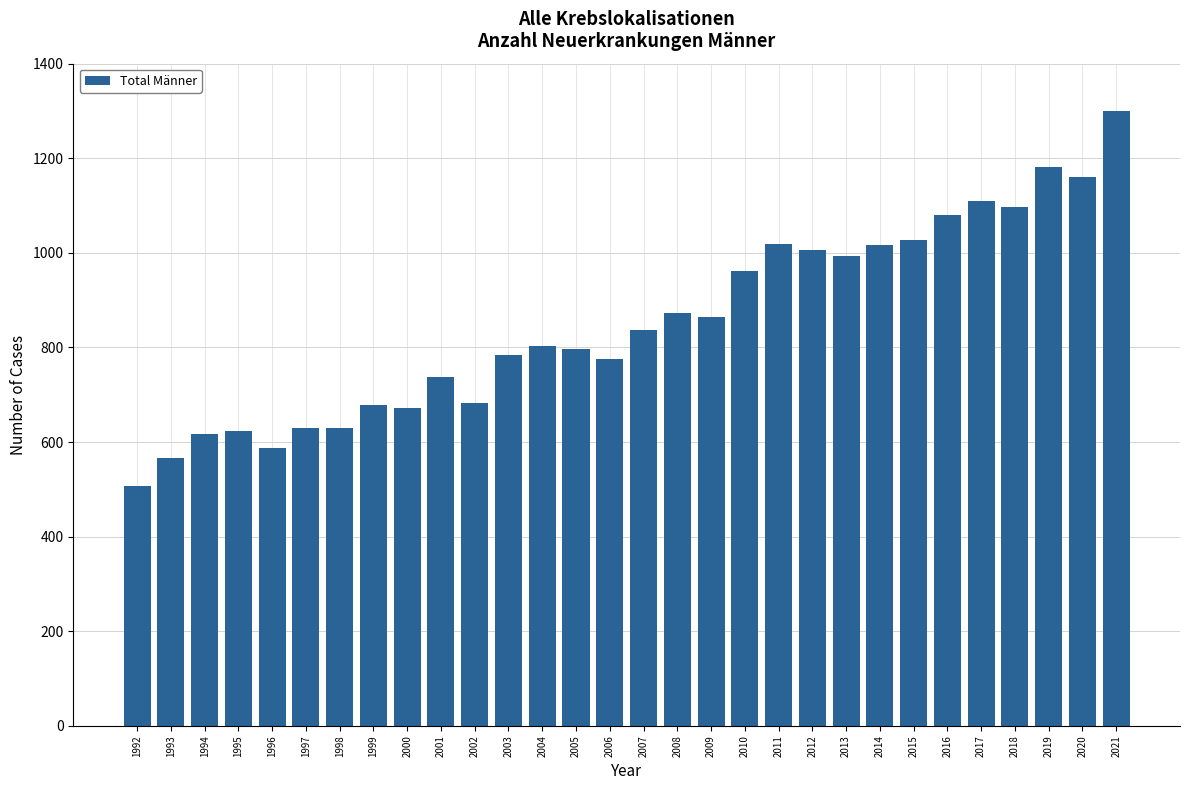

Read the value at 2008, to the nearest 10.

870